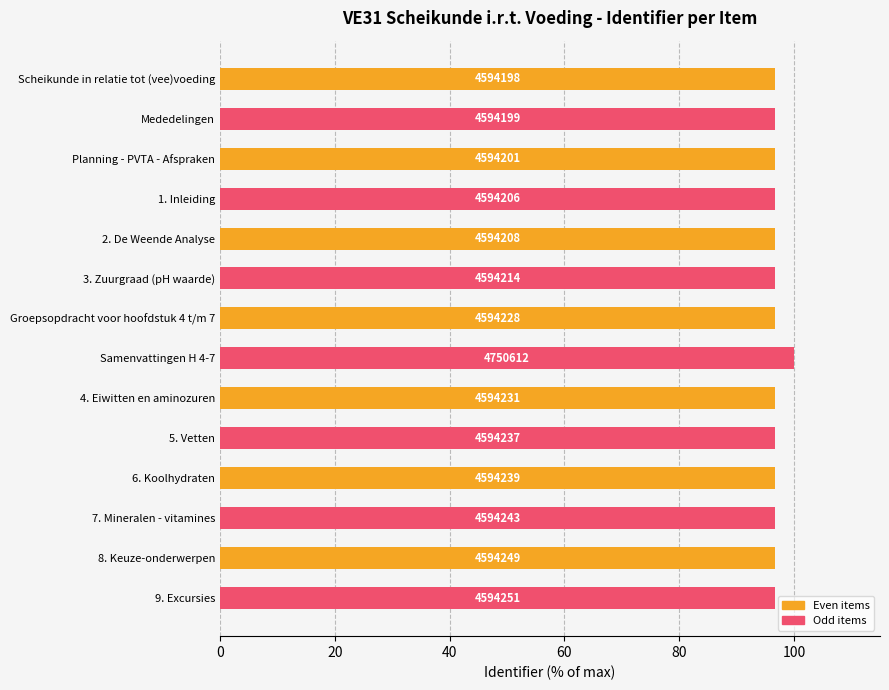

Are the bars horizontal?

Yes